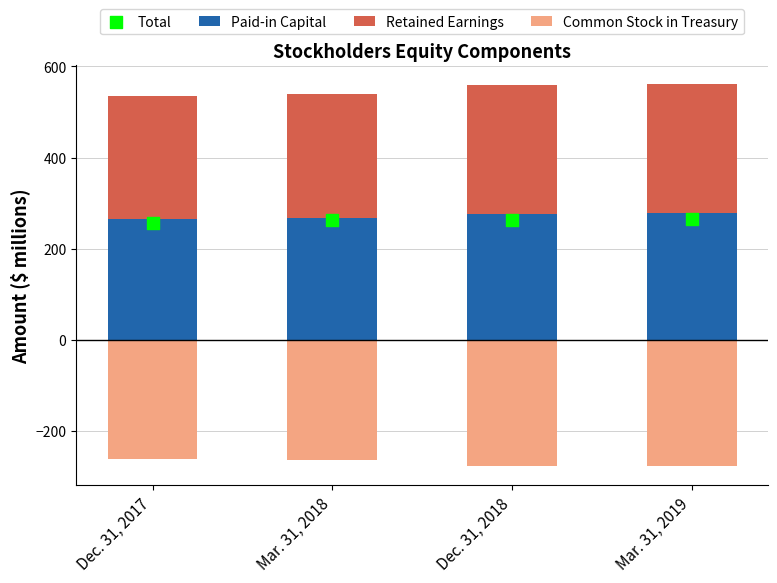

Which series has the largest total across all categories?

Retained Earnings